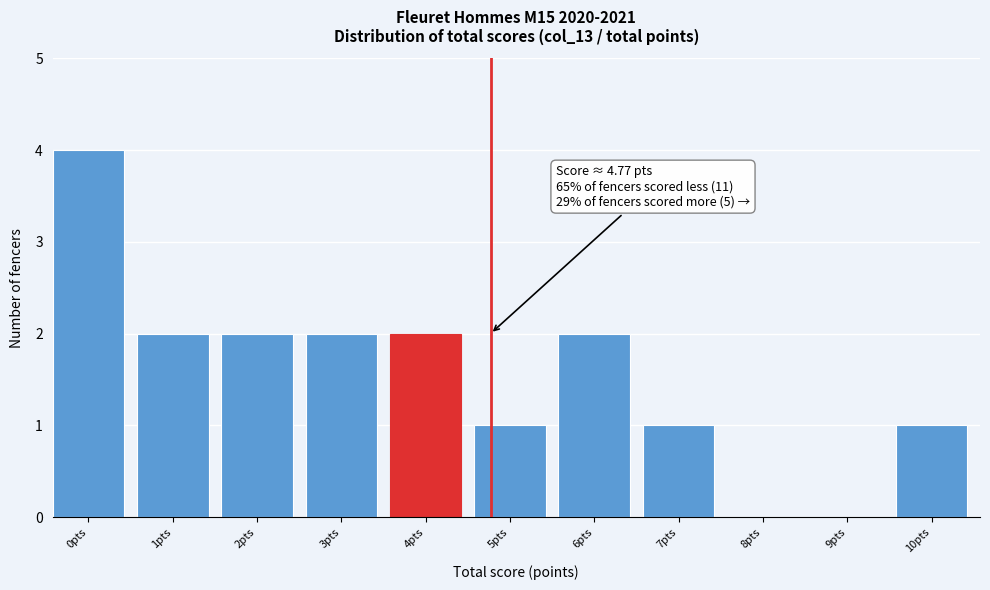

Reading left to right, transcribe all the data shown in this chart.

0pts=4	1pts=2	2pts=2	3pts=2	4pts=2	5pts=1	6pts=2	7pts=1	8pts=0	9pts=0	10pts=1